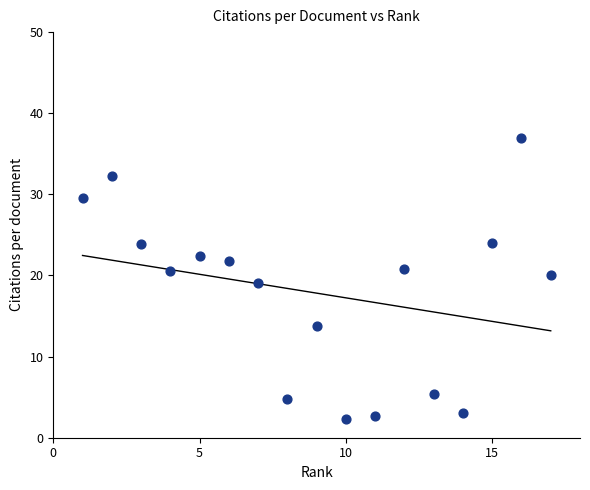

What is the range of Y values (max minus min)?

34.7